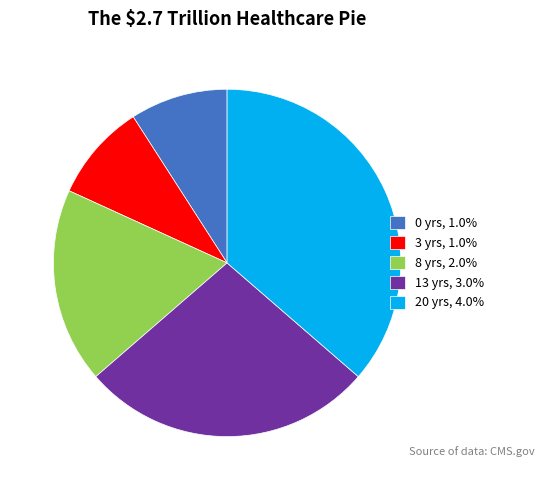

Does 20 yrs, 4.0% represent more than half of the total?

No